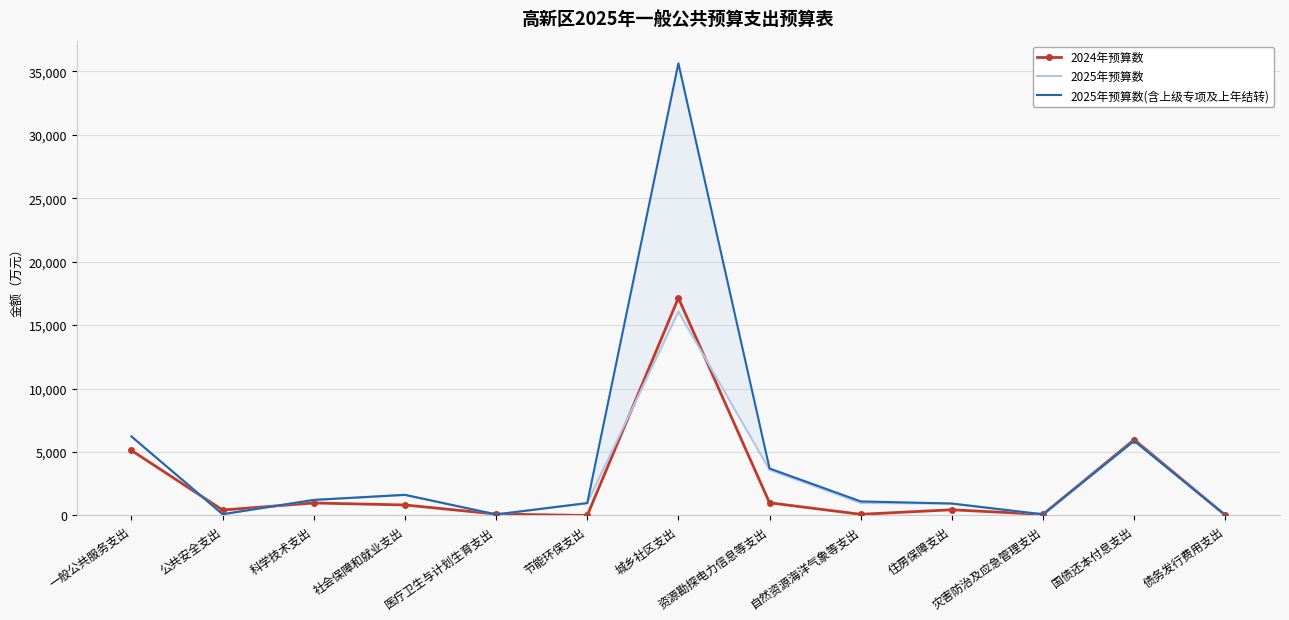

What is the label of the 9th point from the right?

医疗卫生与计划生育支出